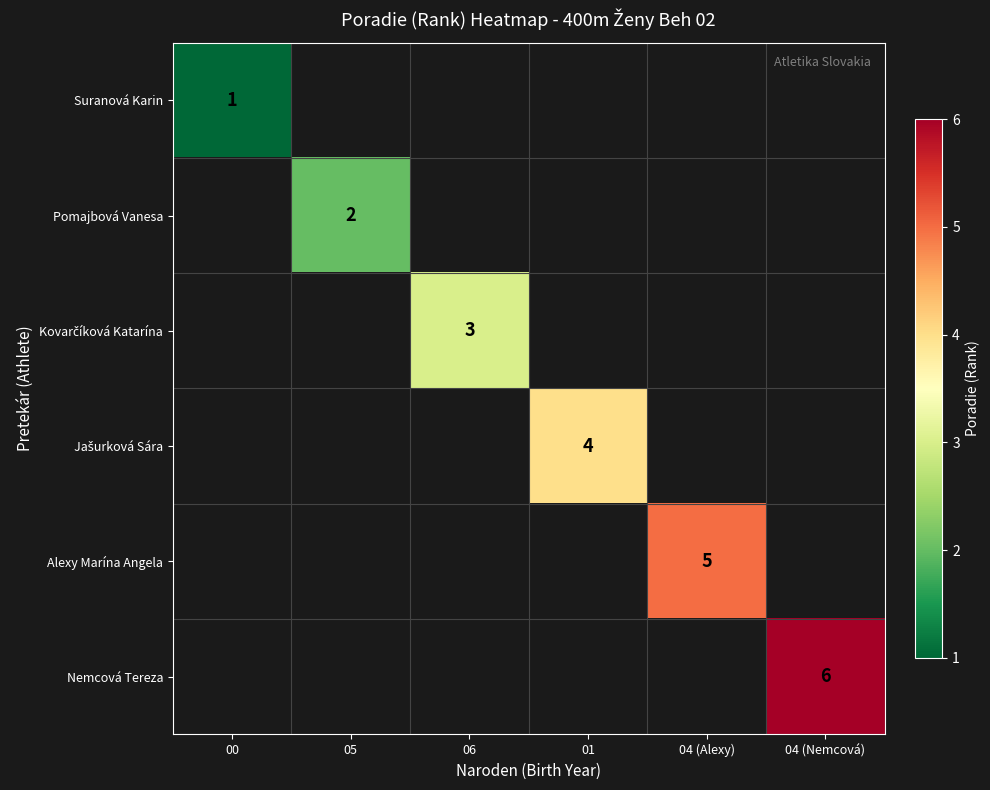

What is the greatest value displayed?

6.0